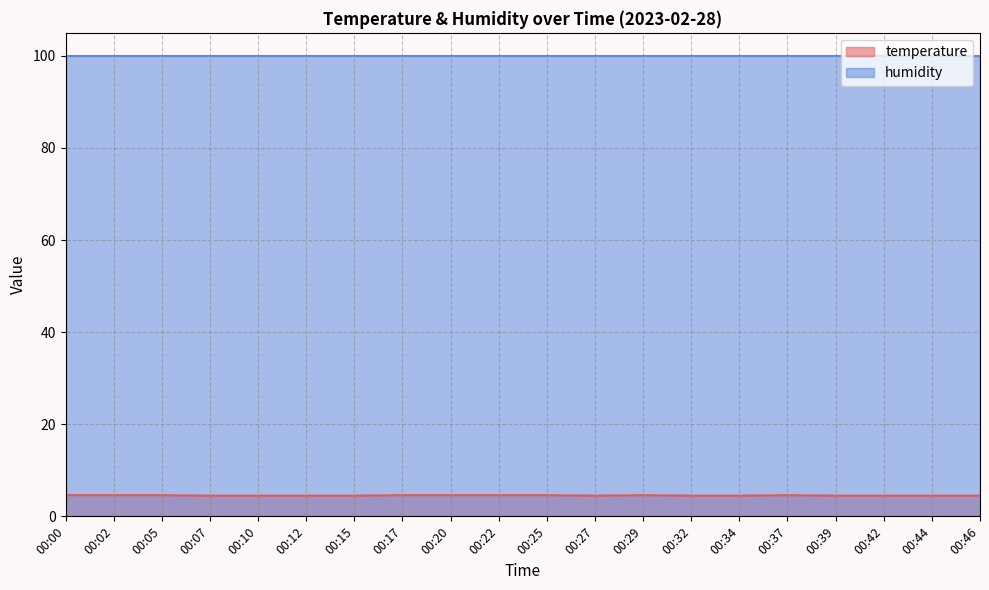

Does the chart display data point markers on the line(s)?

No